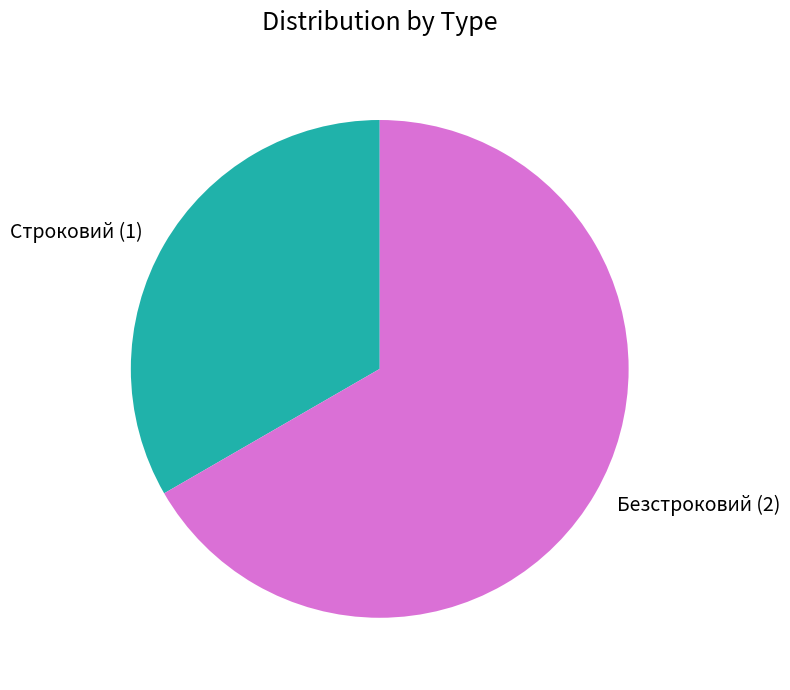

Approximately how many times larger is the value at Строковий (1) compared to Безстроковий (2)?

0.5